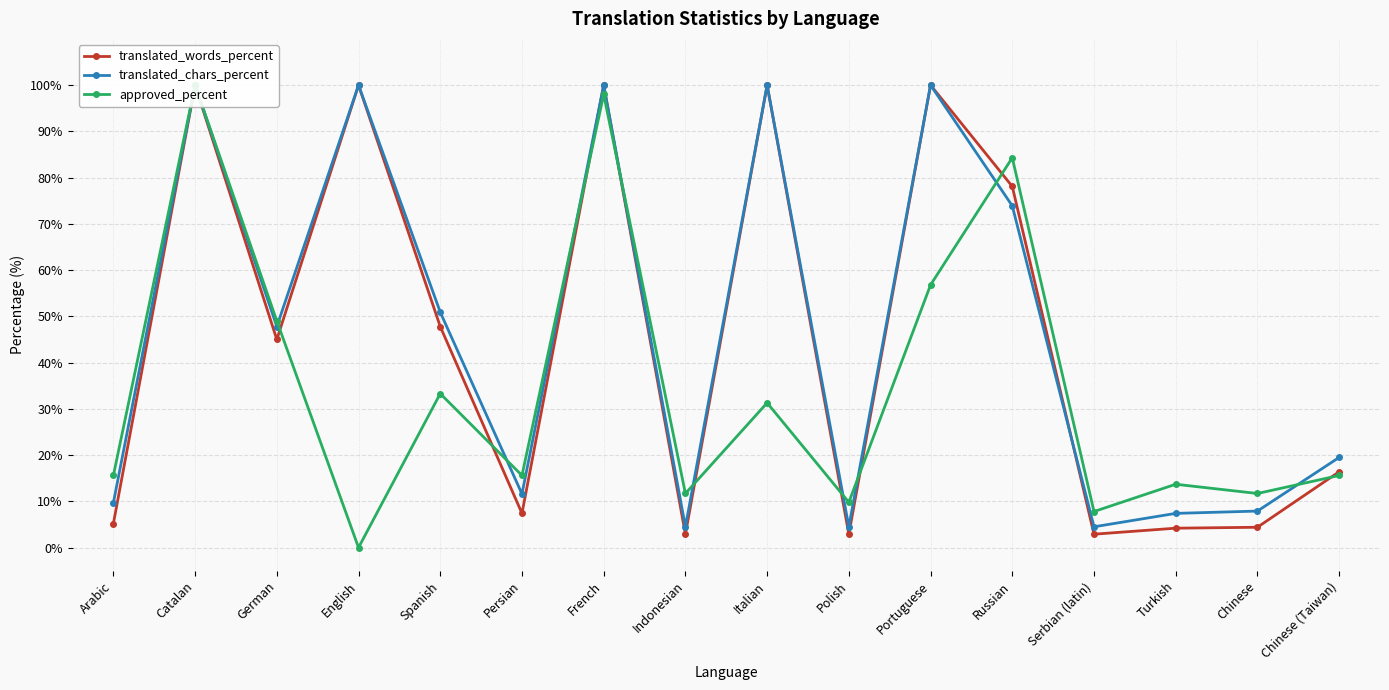

What is the total value across all series at Turkish?

25.3